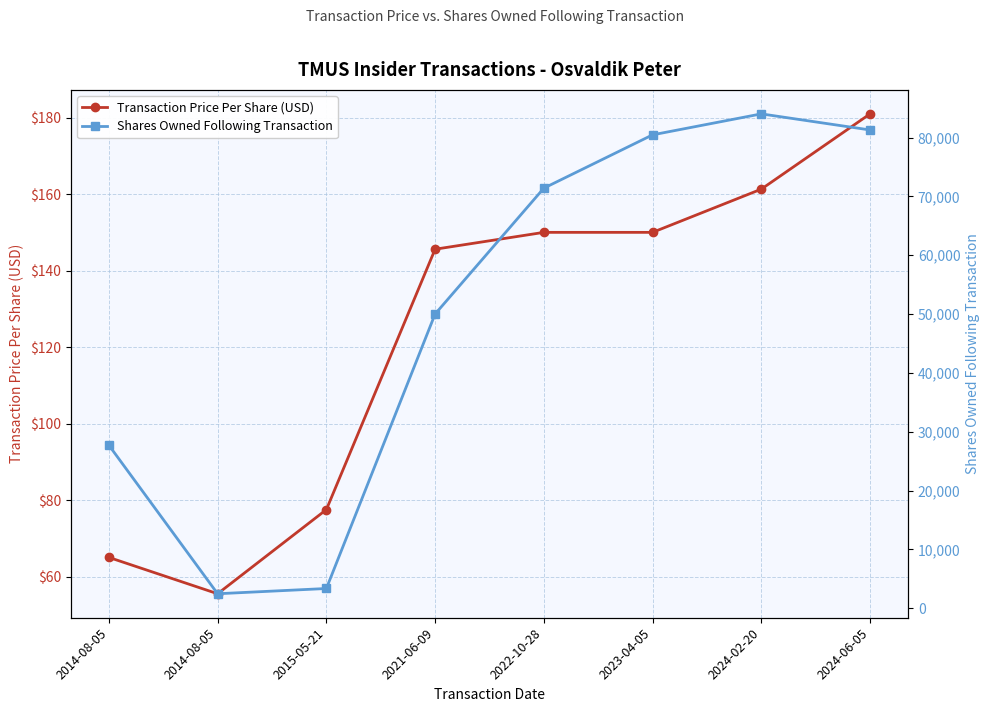

What is the average value of the Shares Owned Following Transaction series?

50091.5